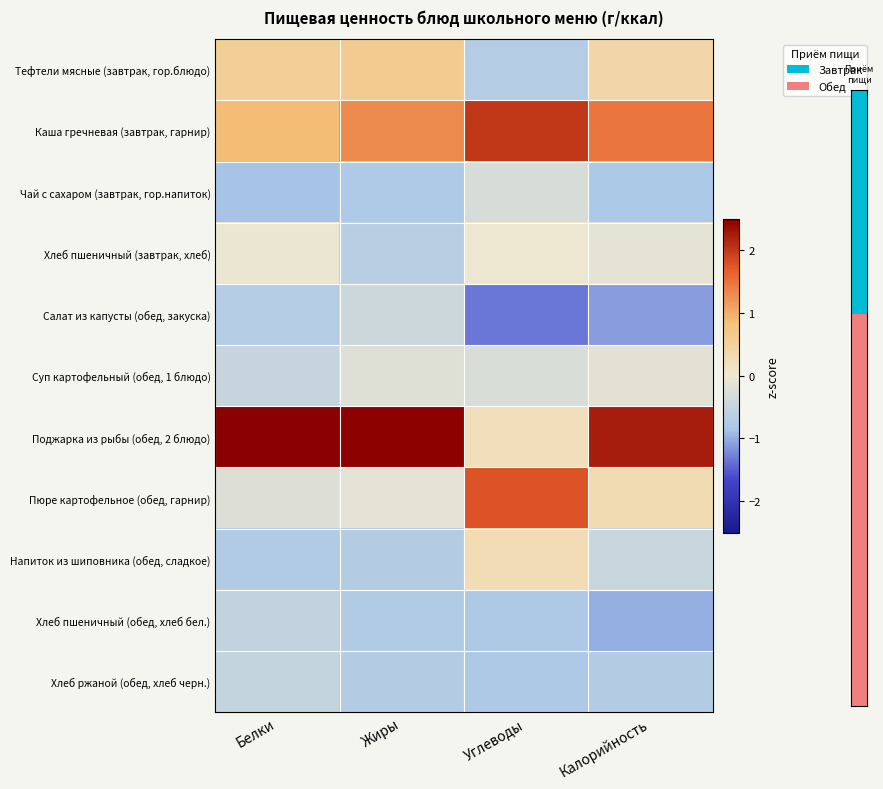

Which category has the highest value across all series?

Белки